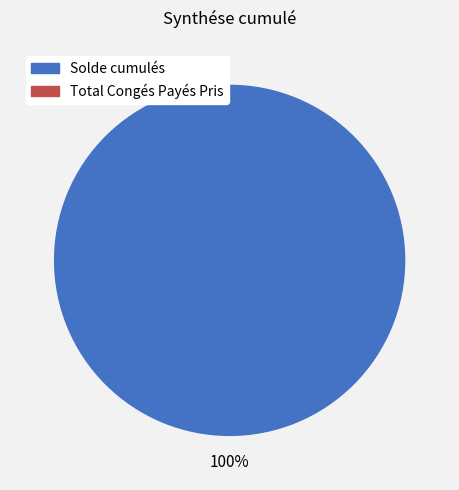

Count the number of slices in the pie.

2